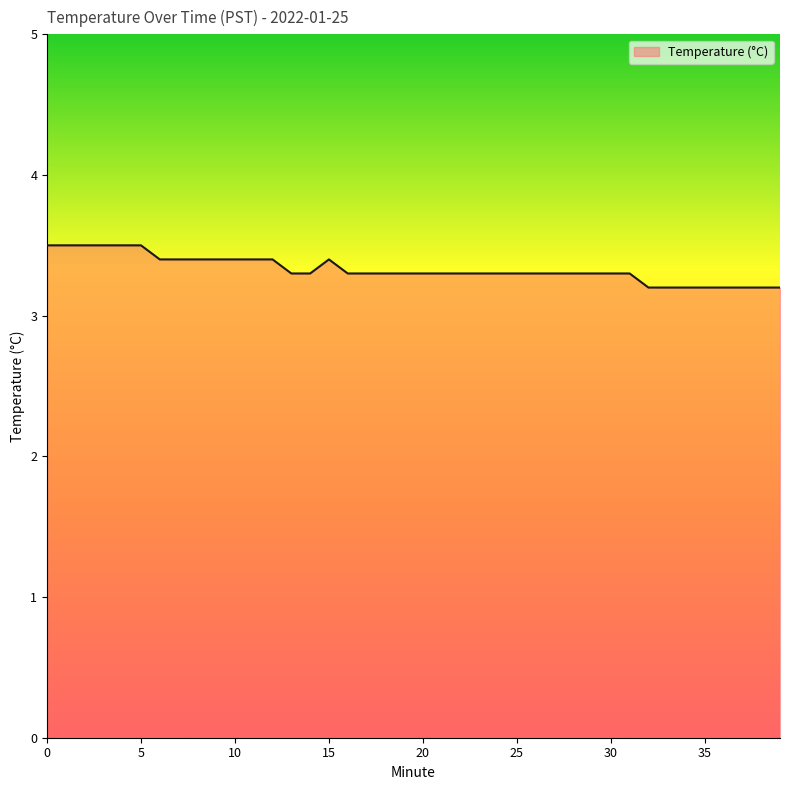

What is the minimum value shown in the chart?

3.2